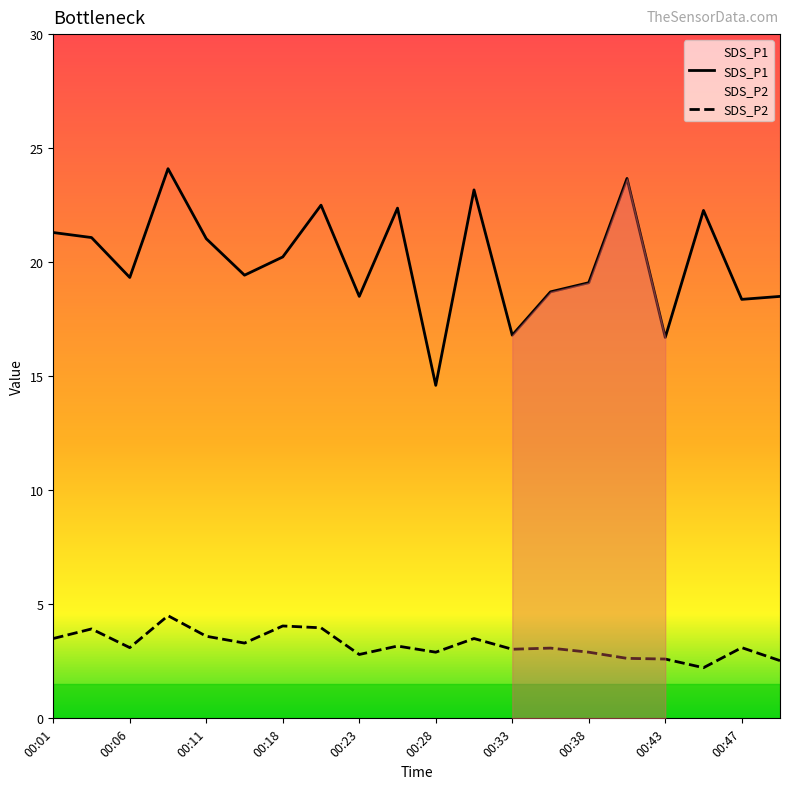

True or false: SDS_P2 and SDS_P1 cross at least once.

False